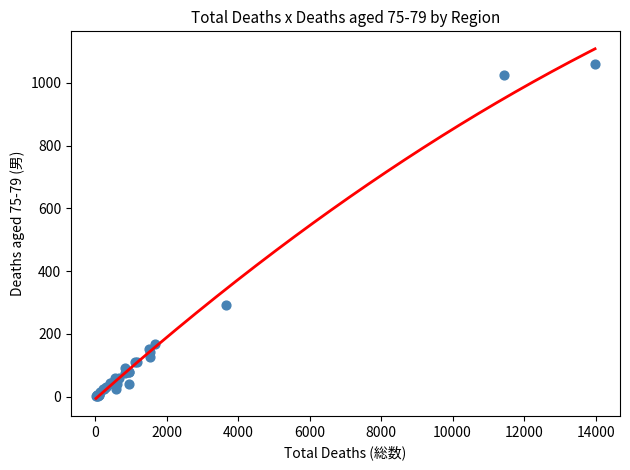

What Y value in the scatter plot is closest to 531?

292